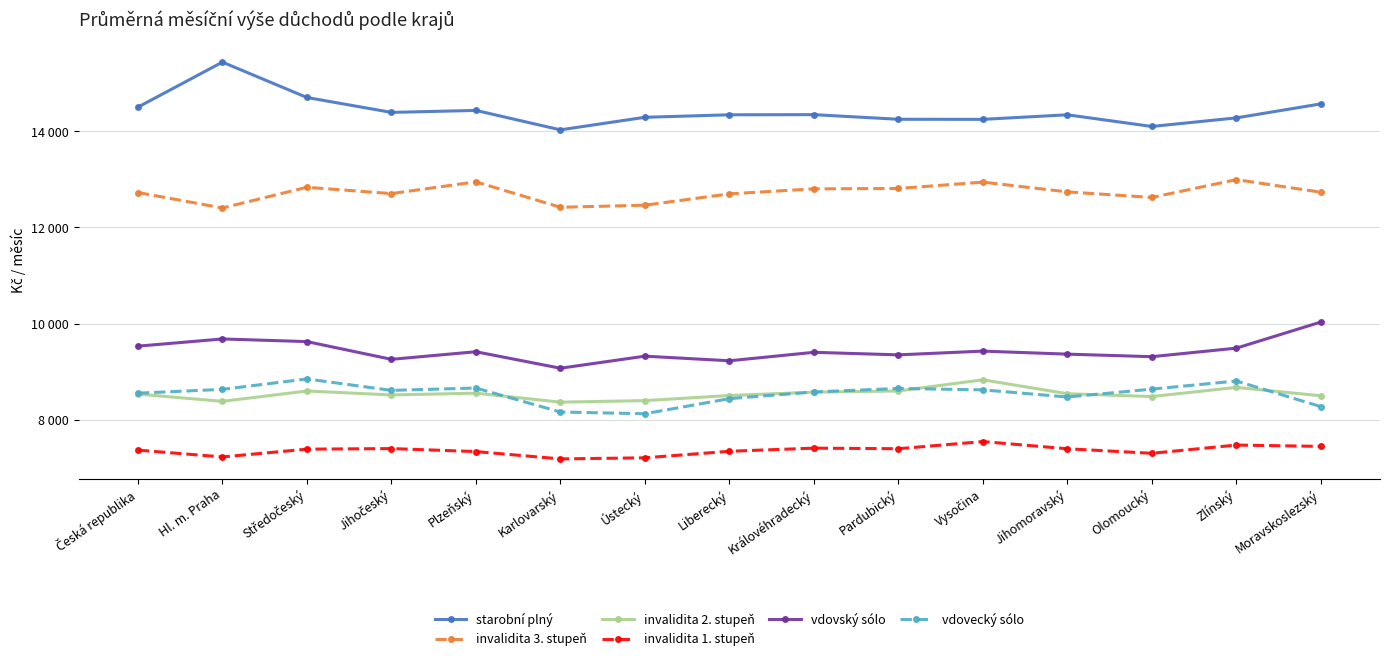

What is the value of the vdovecký sólo point at the 14th from the left?

8804